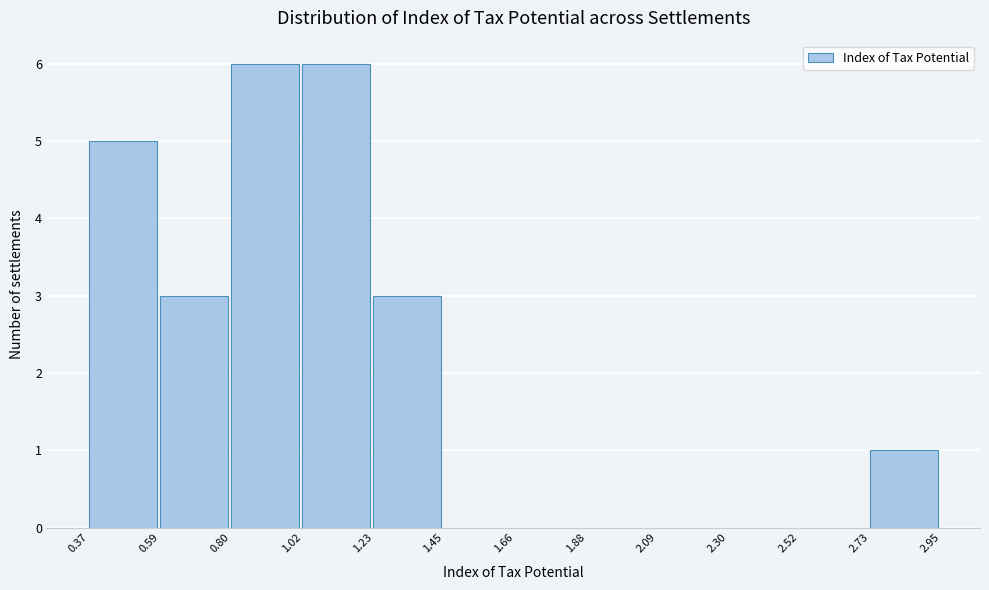

Reading left to right, transcribe this chart: for each bar, give the range it covers on the x-axis and its height. The values are not printed on the chart, so give them approximately, as read against the axis.

0.37 to 0.59: 5
0.59 to 0.80: 3
0.80 to 1.02: 6
1.02 to 1.23: 6
1.23 to 1.45: 3
1.45 to 1.66: 0
1.66 to 1.88: 0
1.88 to 2.09: 0
2.09 to 2.30: 0
2.30 to 2.52: 0
2.52 to 2.73: 0
2.73 to 2.95: 1